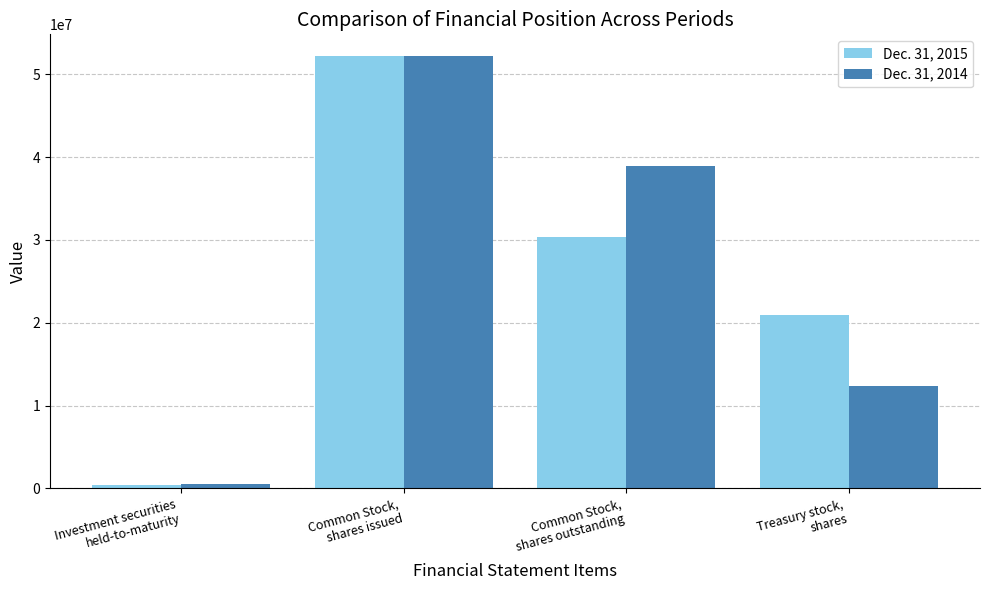

What position from the left is Treasury stock,
shares?

4